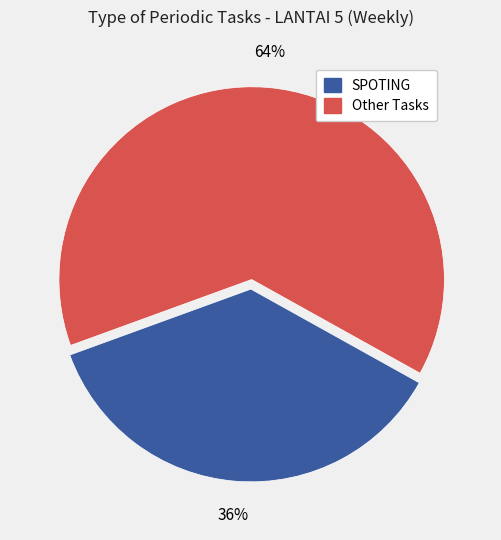

Is there any slice that represents more than half of the pie?

Yes